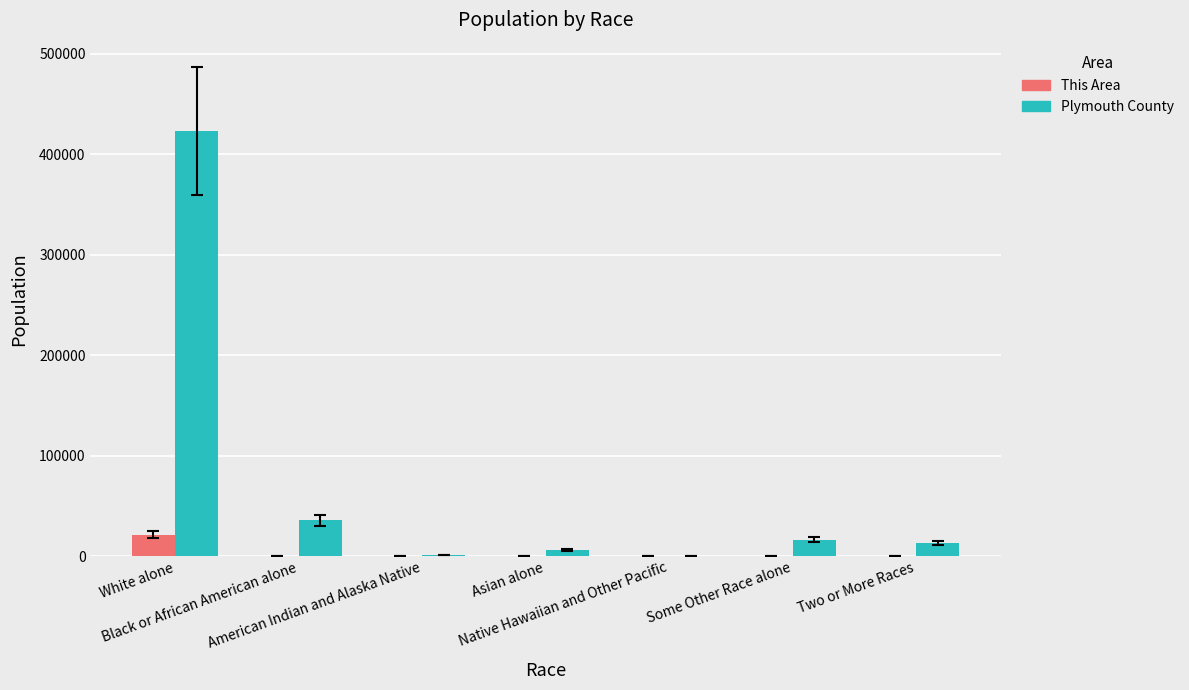

At which category is the sum across all series the highest?

White alone